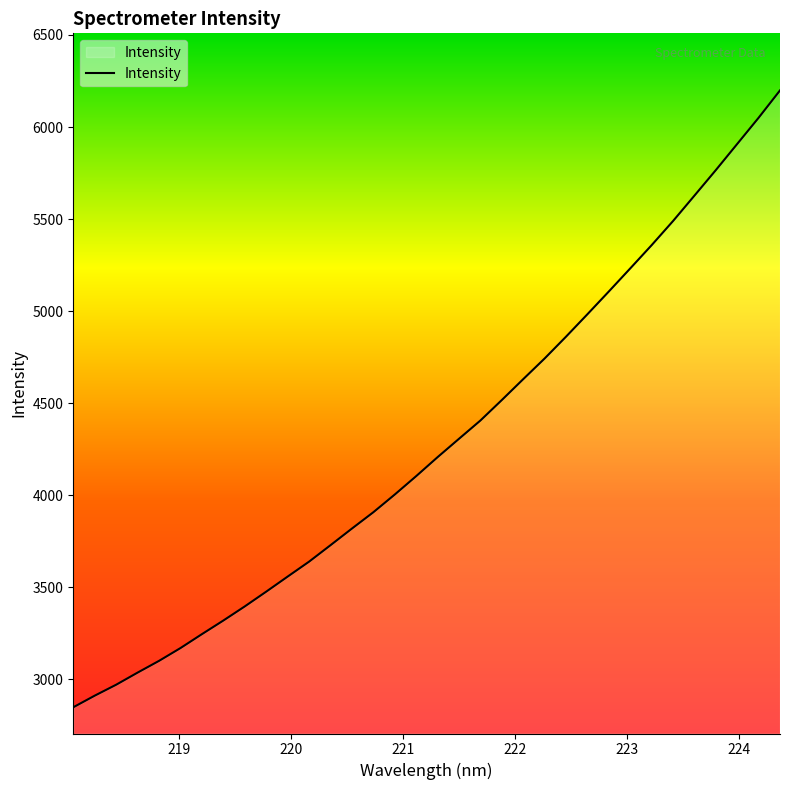

What is the difference between the maximum and minimum values?

3350.2